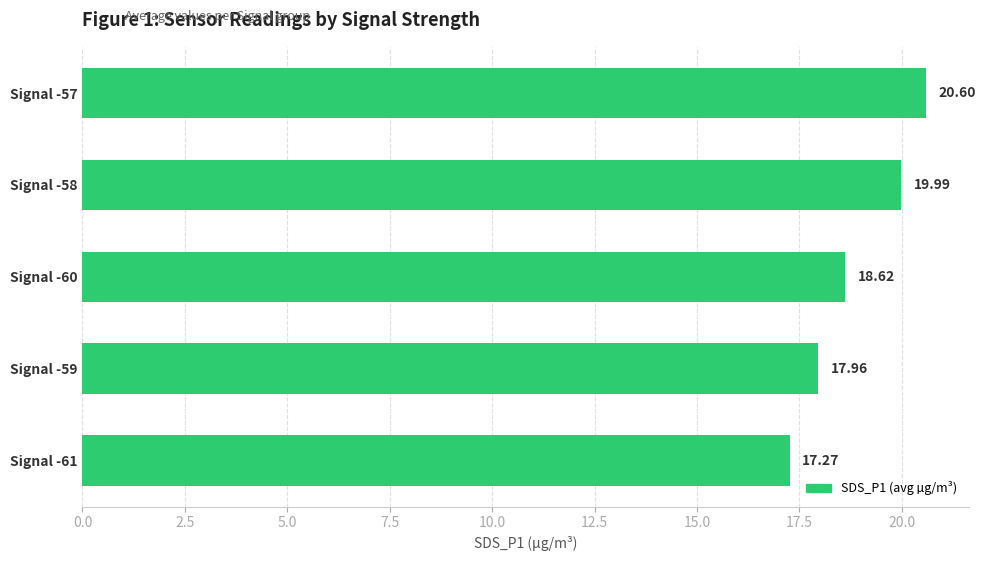

Between Signal -61 and Signal -59, which is larger?

Signal -59